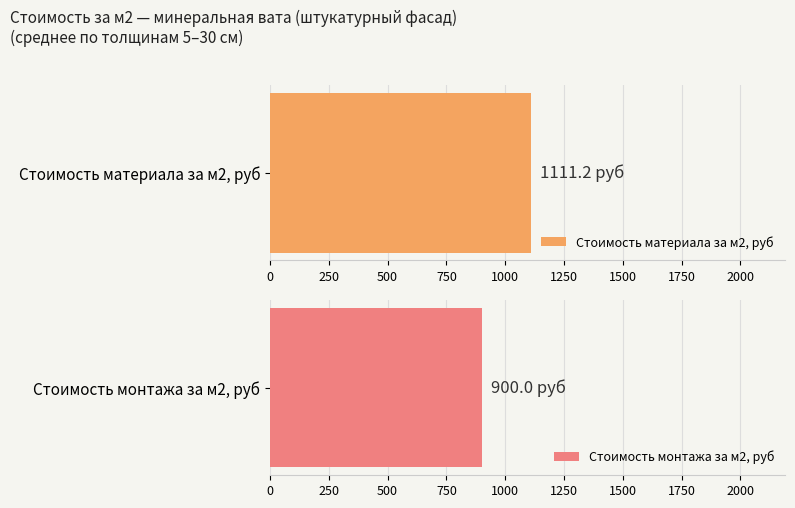

Is it true that the value at 20 is 2210.7?

False